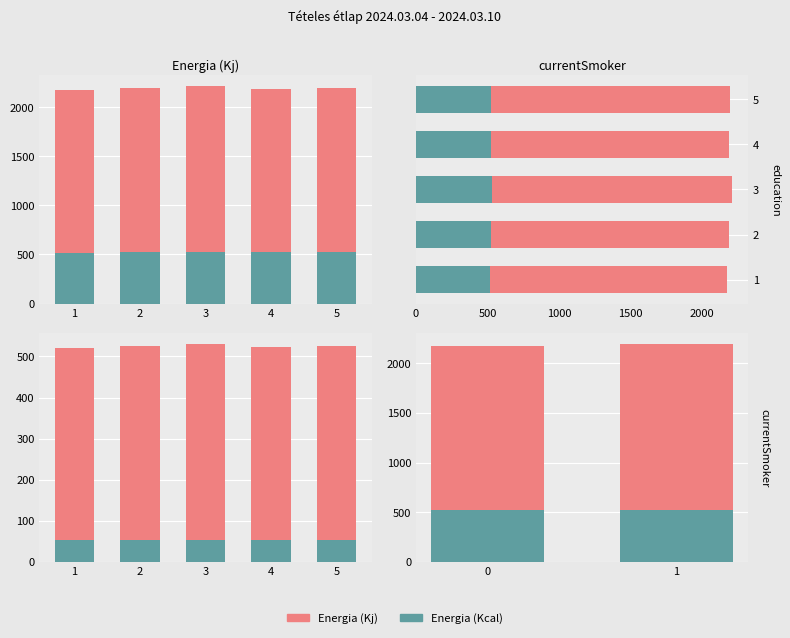

What is the difference between the maximum and minimum values in the Energia (Kcal) series?

9.5